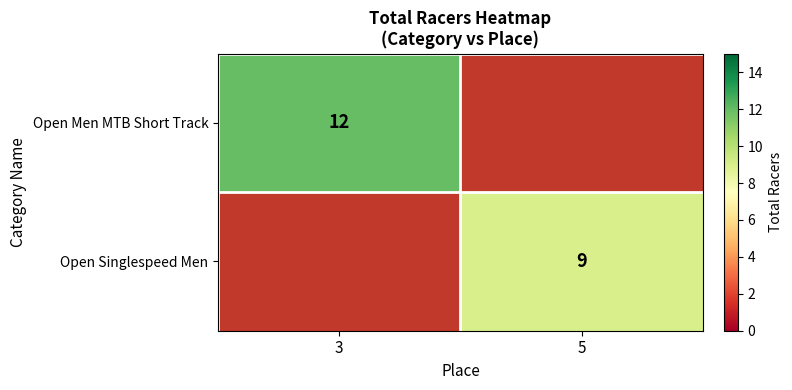

What is the minimum value shown in the chart?

9.0